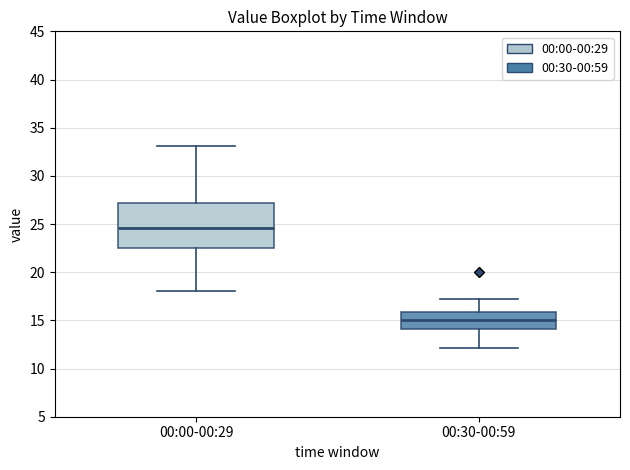

Where does the lower whisker of the box for 00:30-00:59 end on the y-axis? The values are not printed on the chart, so give them approximately, as read against the axis.

12.0